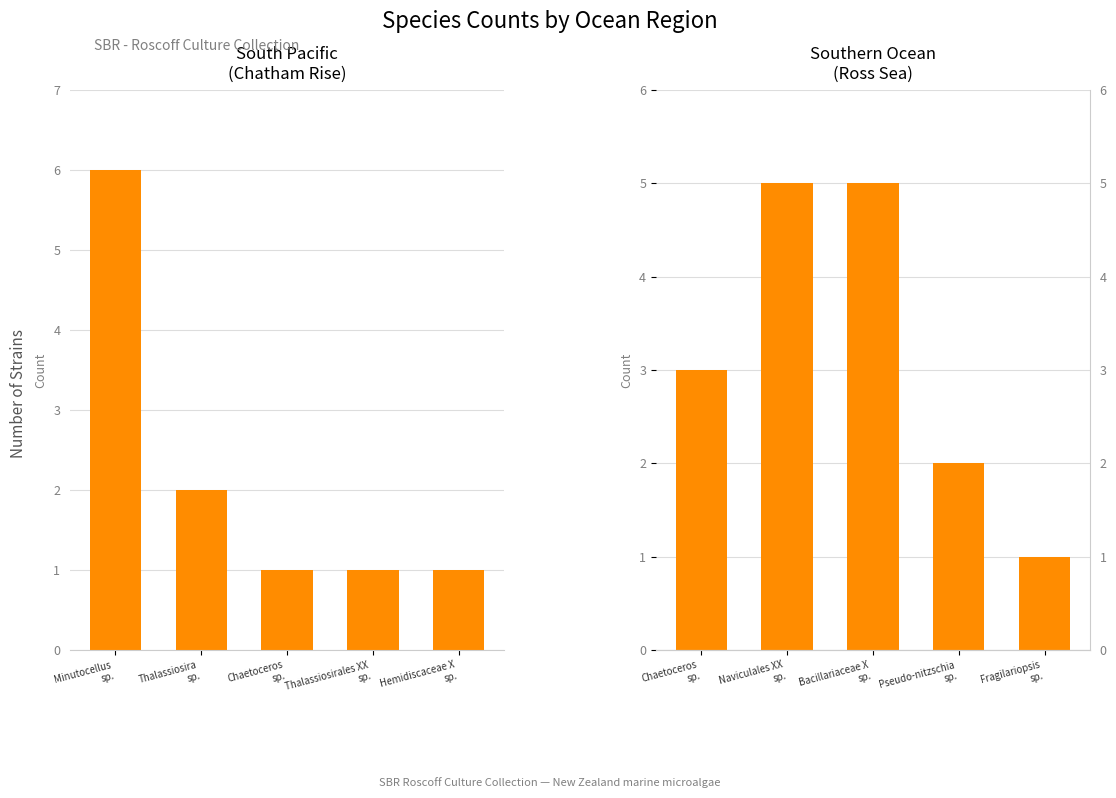

What is the average value of the Southern Ocean
(Ross Sea) series?

3